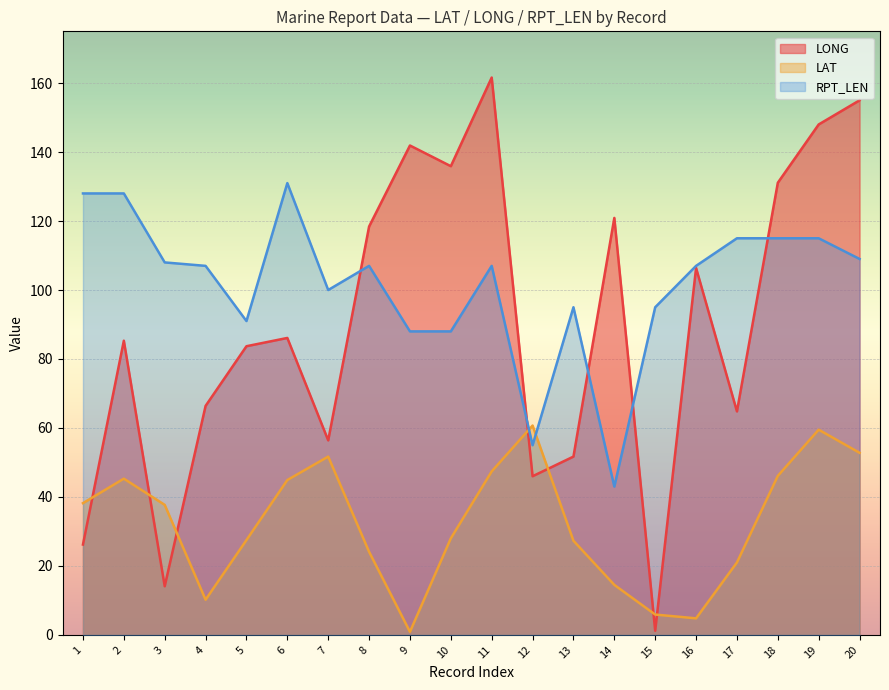

What is the sum of all LAT values?

648.5